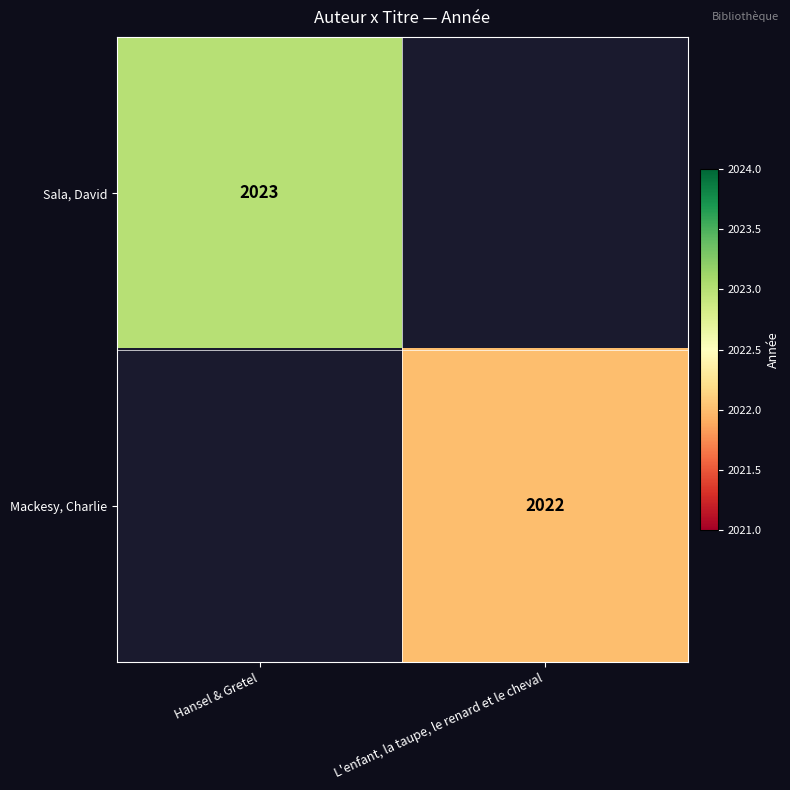

What is the smallest value displayed?

2022.0